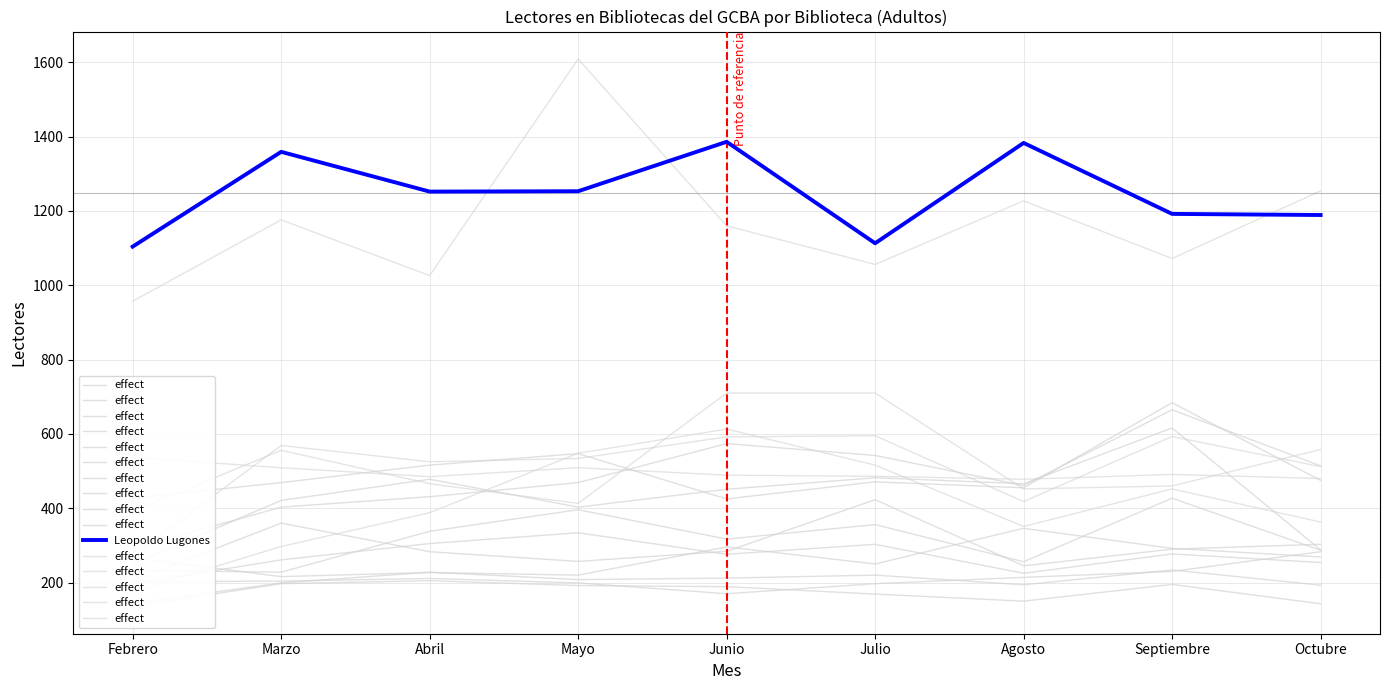

True or false: Leopoldo Lugones has a value of 1253 at Mayo.

True